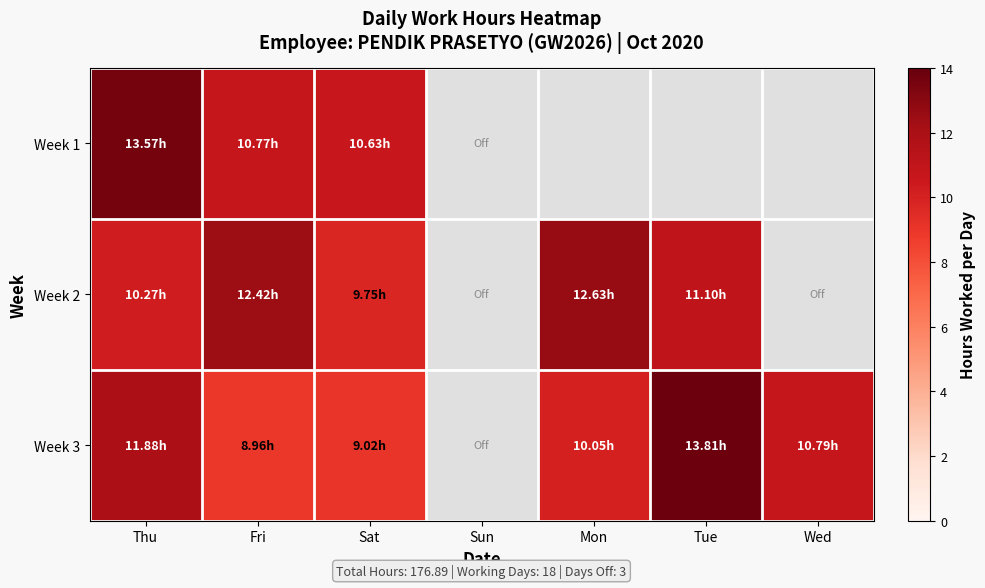

At which label does Week 1 reach its peak?

Thu